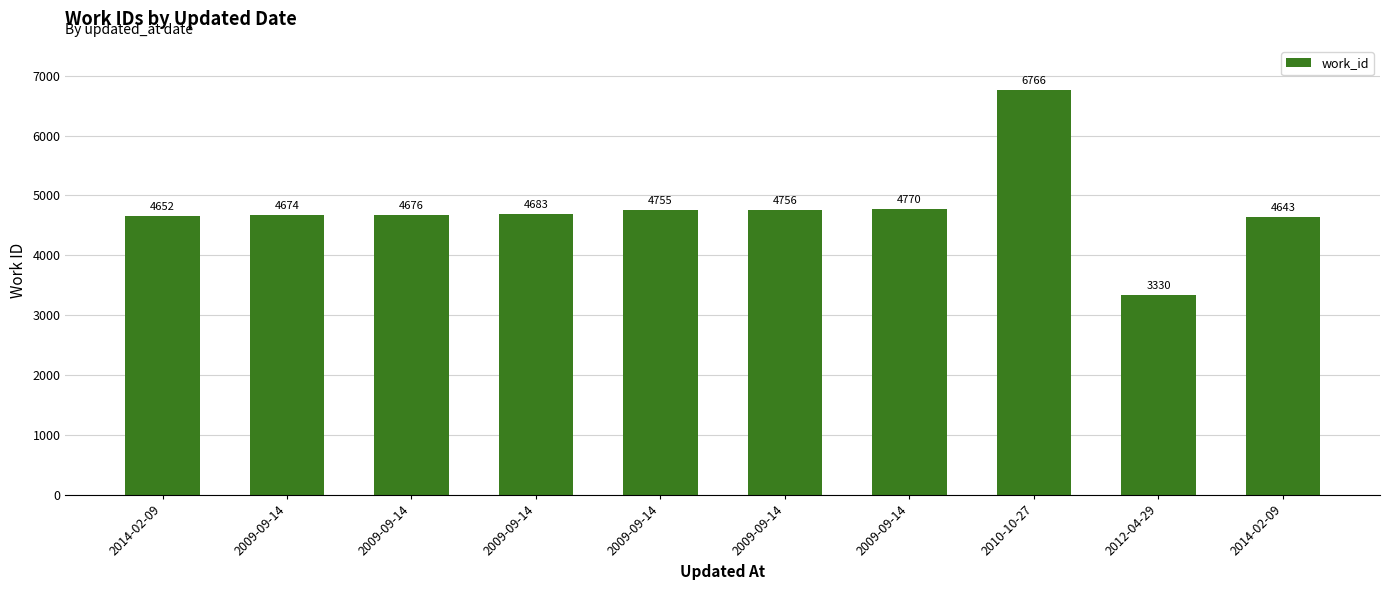

True or false: the data shows 4643 at 2014-02-09.

True